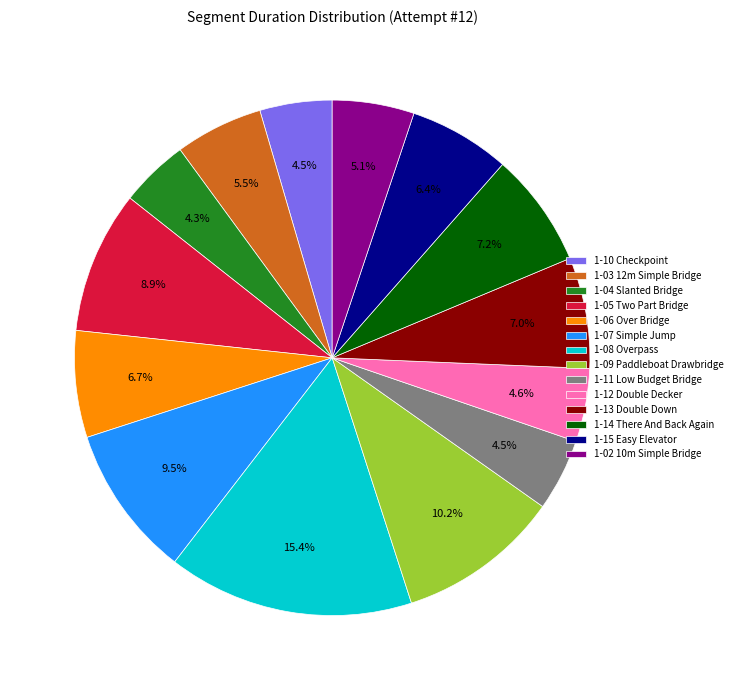

Is there a majority slice in this chart?

No